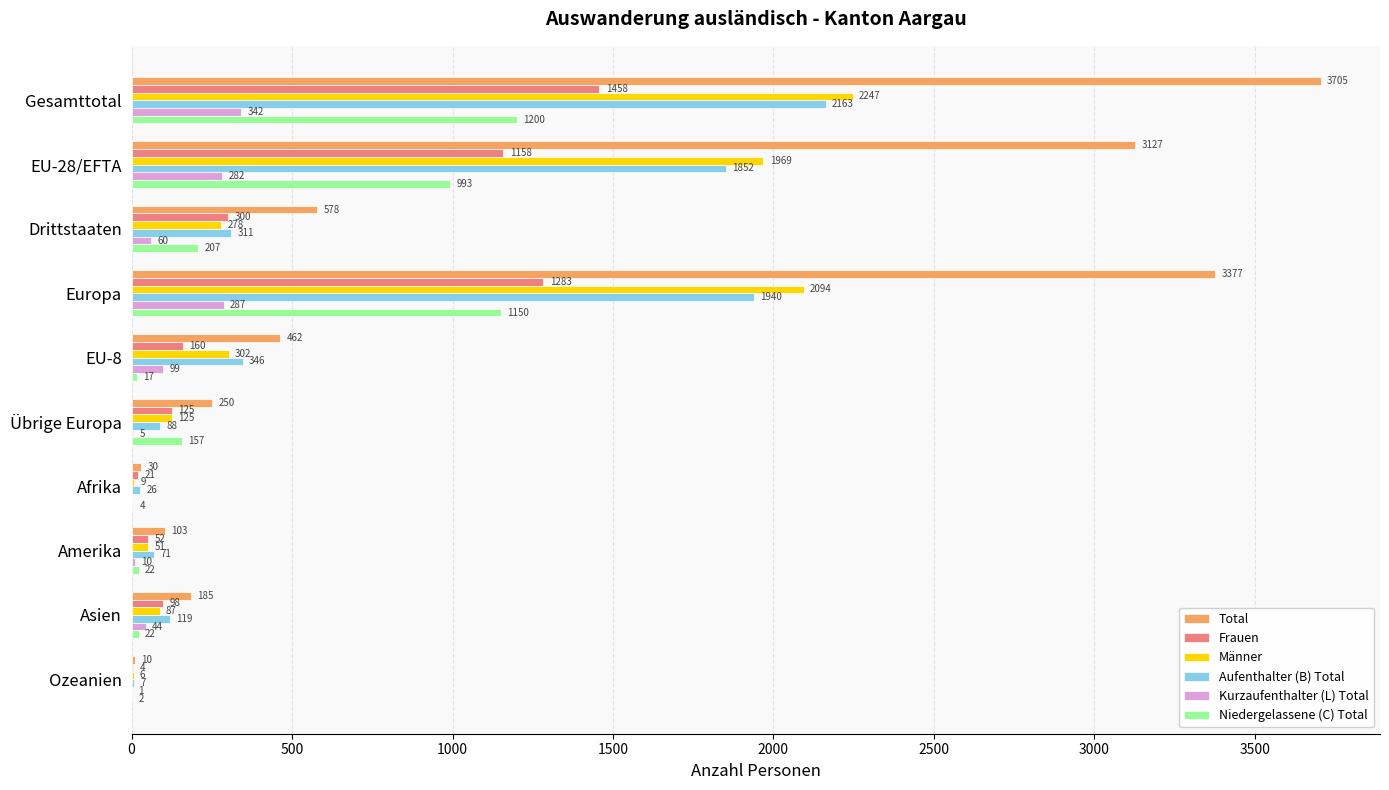

What is the greatest value displayed?

3705